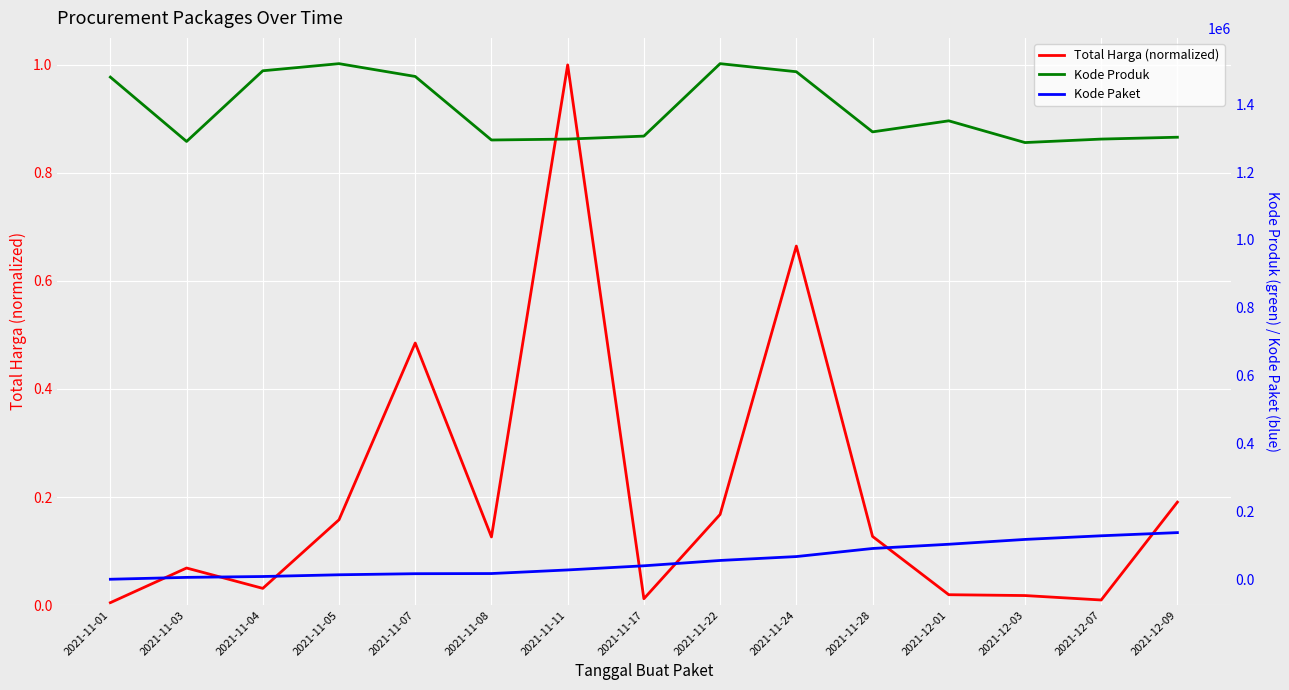

The value of Kode Produk at 2021-12-03 is 639001.4. True or false?

False